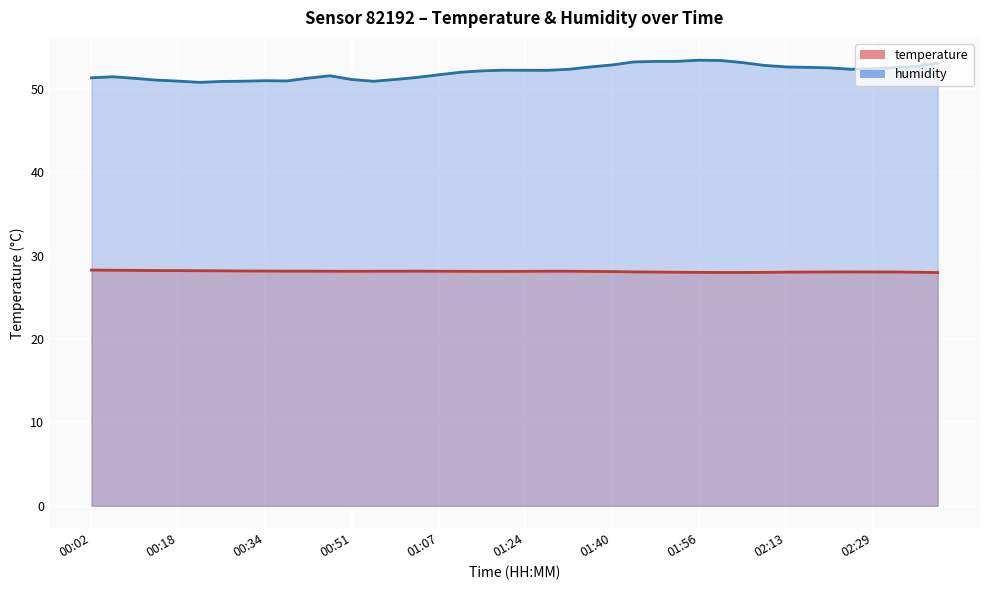

In humidity, how many points are higher than both neighbors (excluding endpoints)?

5